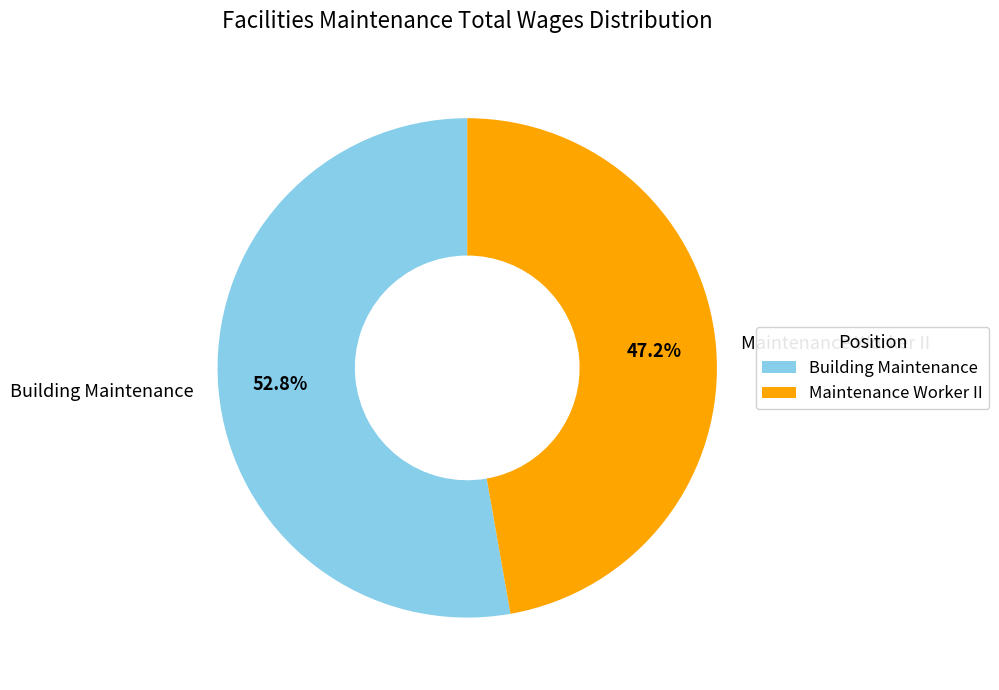

Which slice is the largest?

Building Maintenance